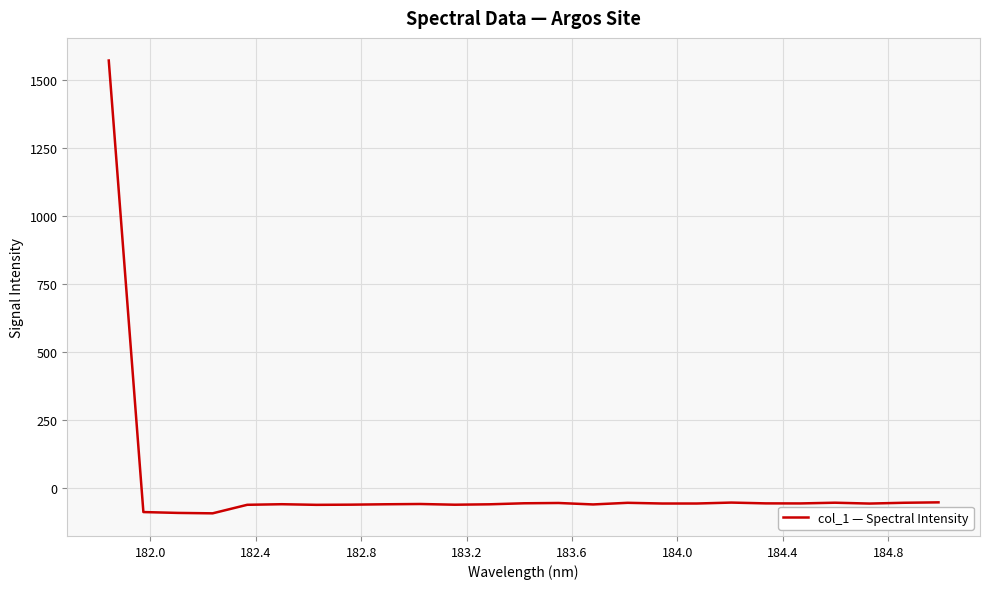

What is the greatest value displayed?

1571.6